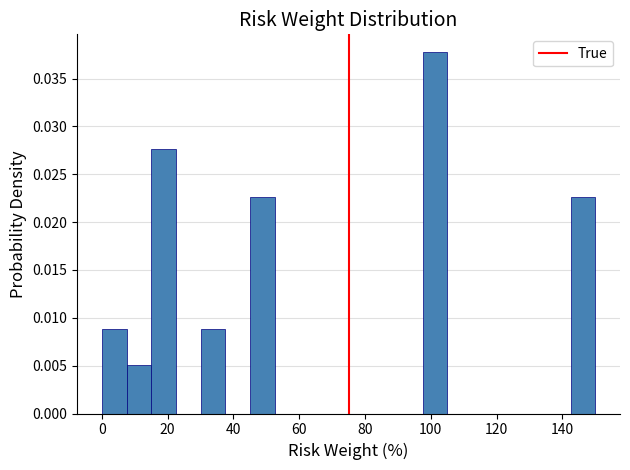

Around what value on the x-axis is the tallest bar? Give the approximate position of its centre, as read against the axis.

102